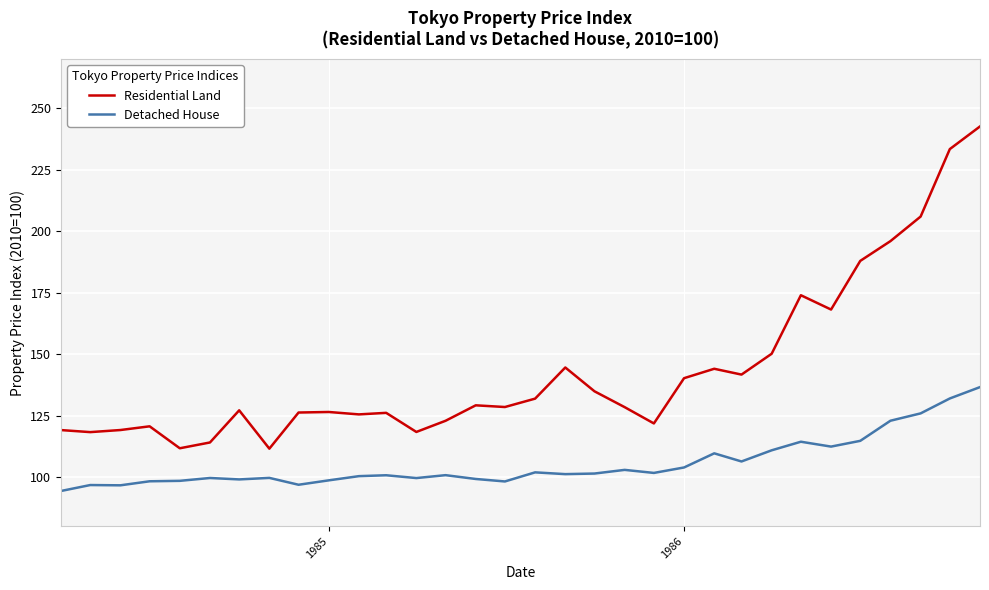

True or false: Residential Land has more than 0 points higher than both neighbors.

True